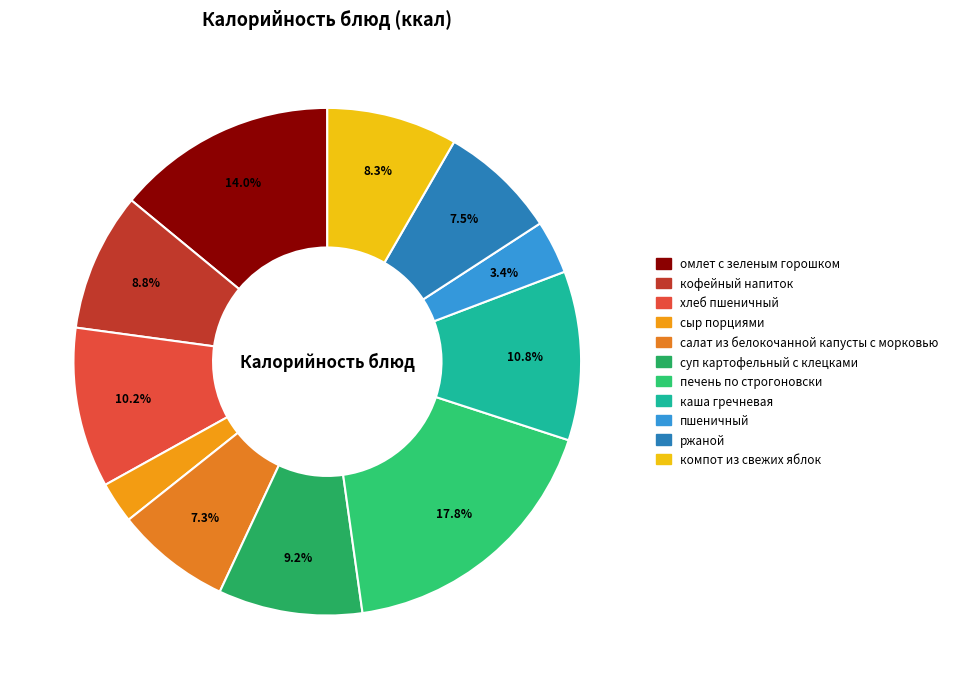

To the nearest percent, what portion does сыр порциями represent?

3%